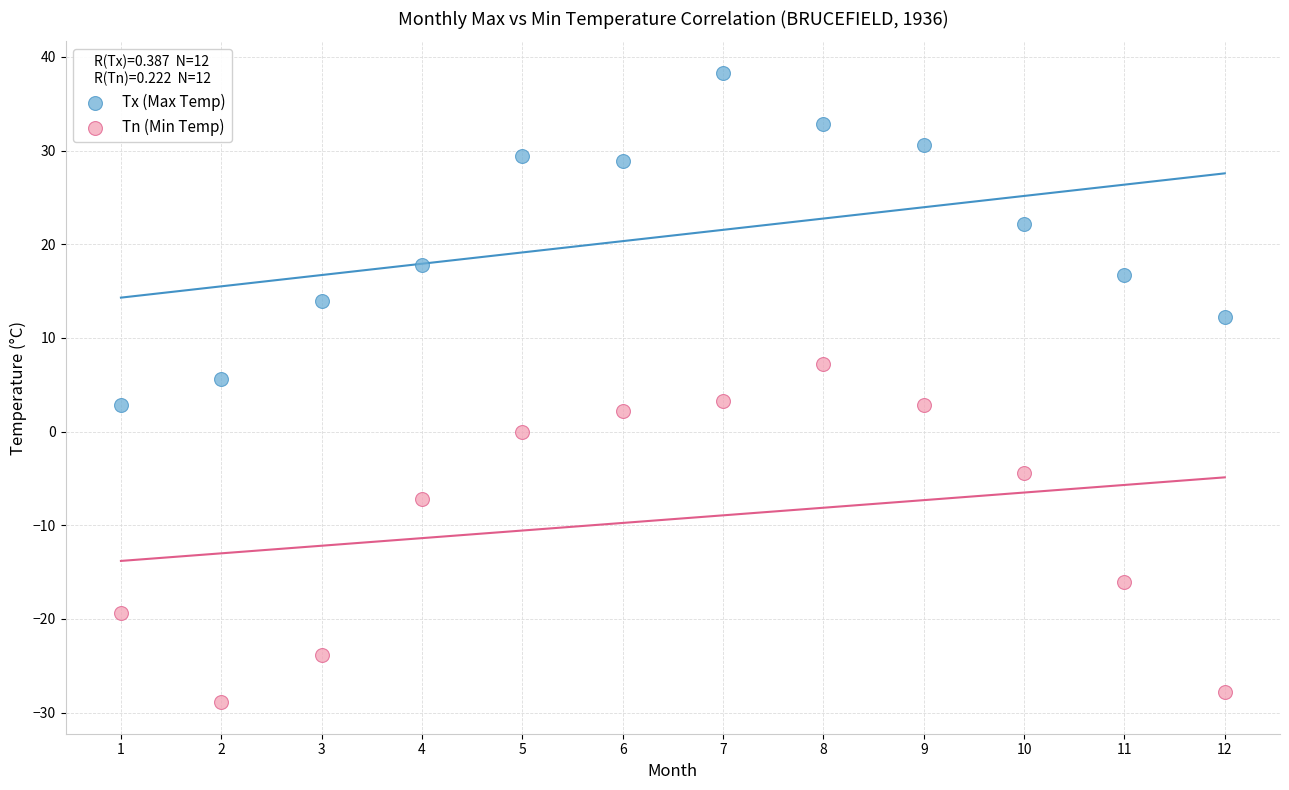

In the Tn (Min Temp) series, what Y value is closest to -10?

-7.2